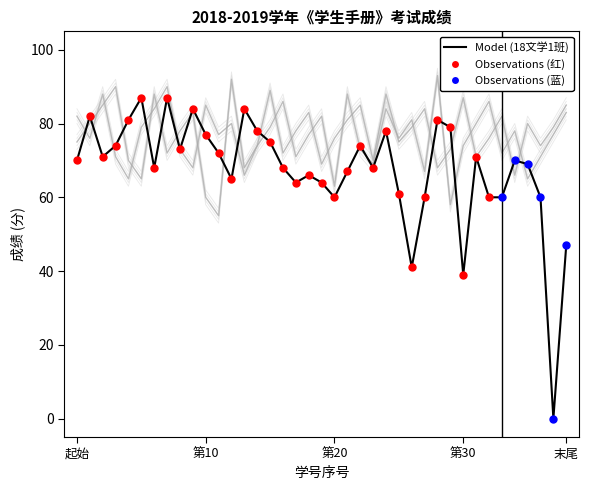

Which series reaches the minimum Y coordinate?

18文学1班